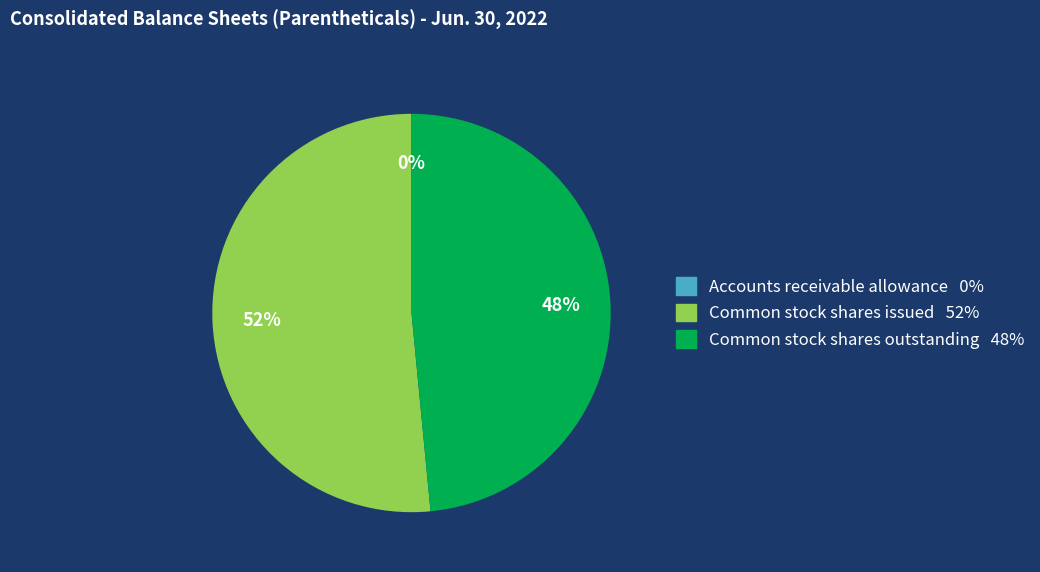

Between Common stock shares issued and Common stock shares outstanding, which is larger?

Common stock shares issued